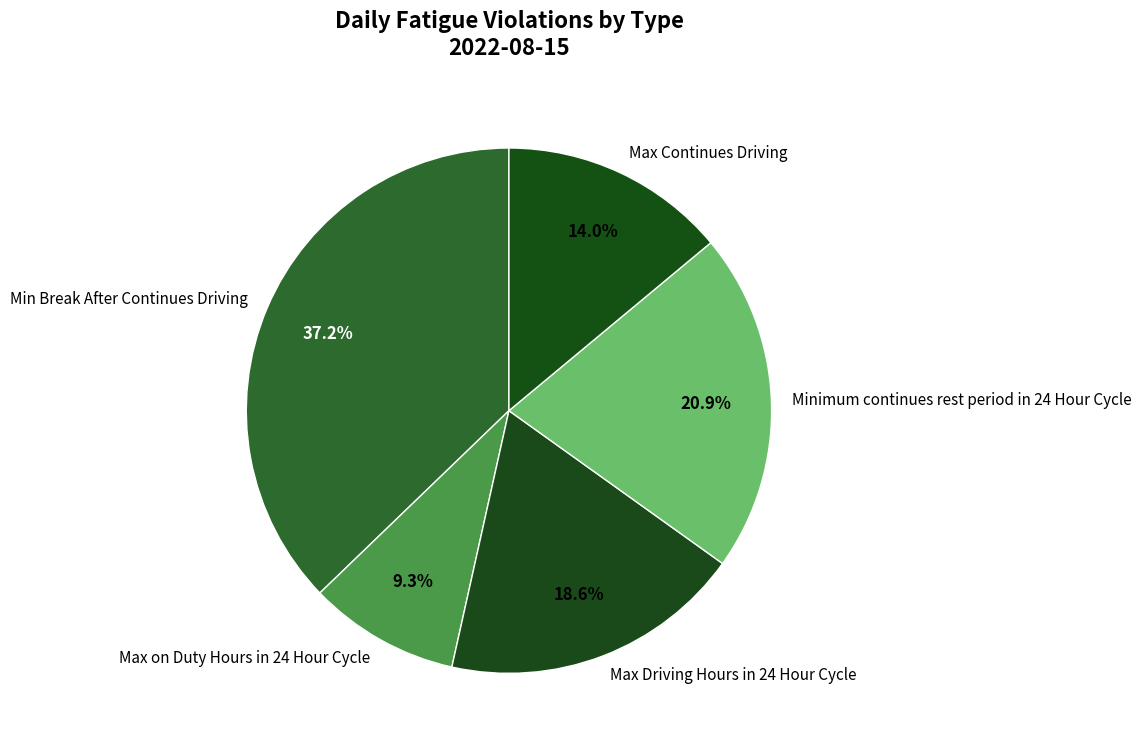

Which category has the biggest portion of the pie?

Min Break After Continues Driving